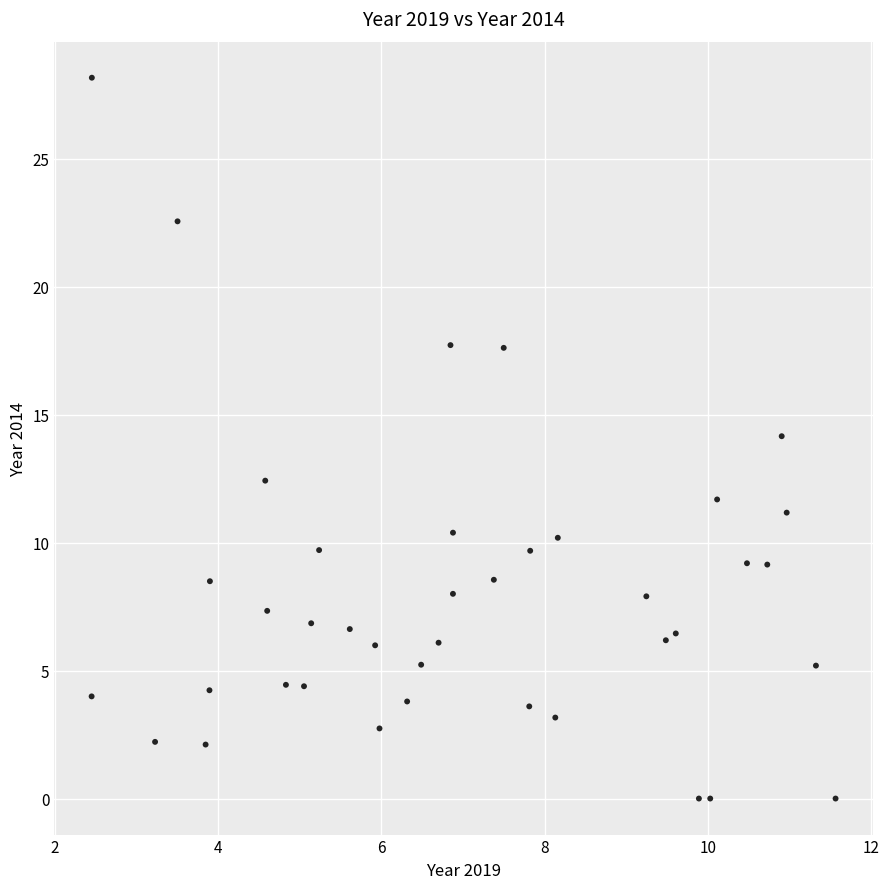

What is the range of X values (max minus min)?

9.1